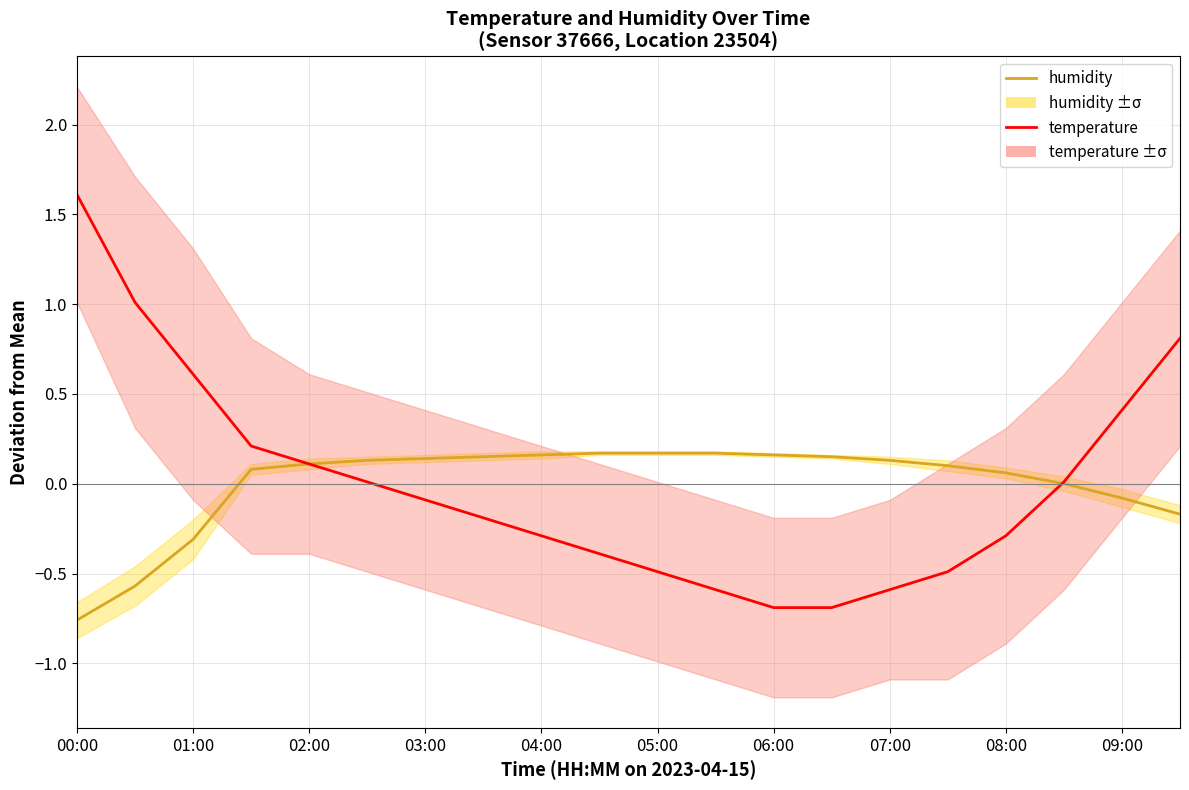

How many positive values does the temperature series have?

9